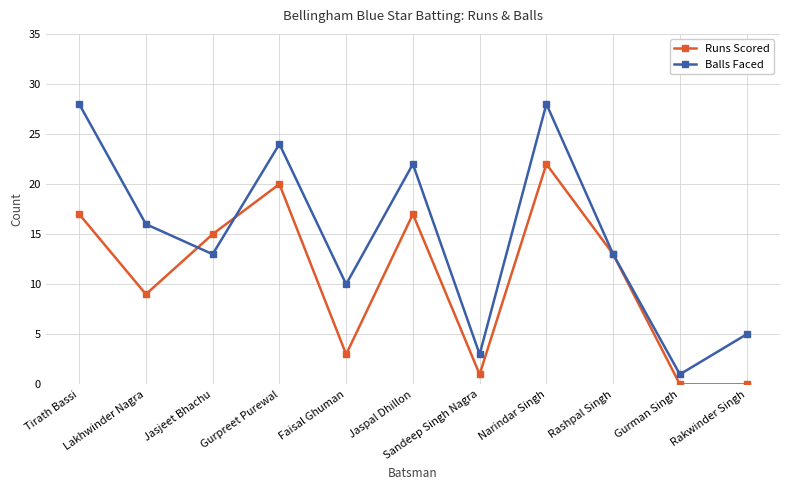

What position from the left is Jaspal Dhillon?

6